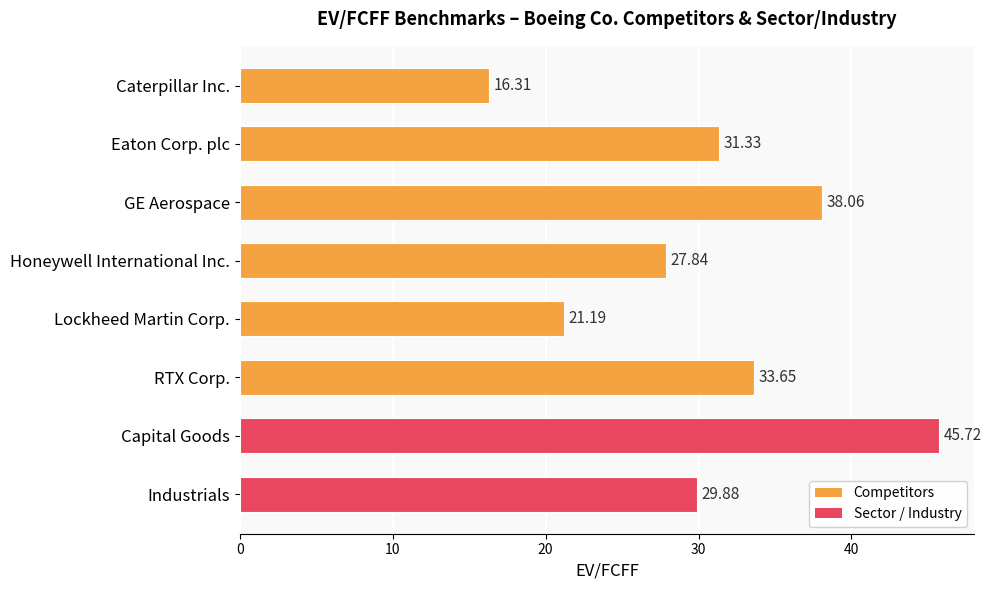

Count the number of values greater than 31.

4